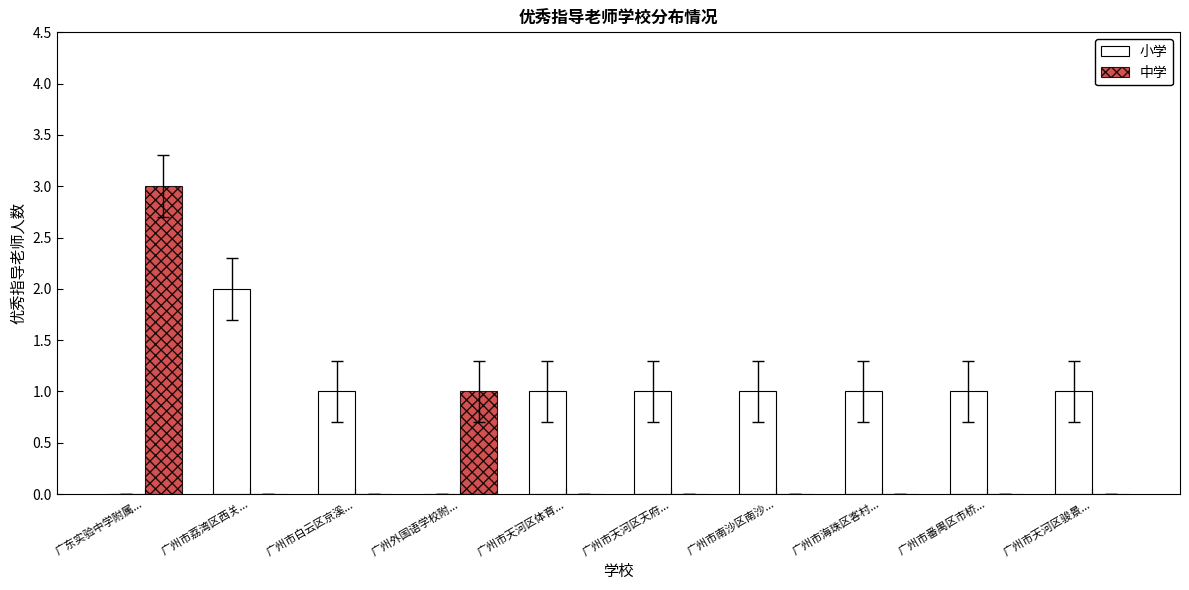

What is the sum of all 小学 values?

9